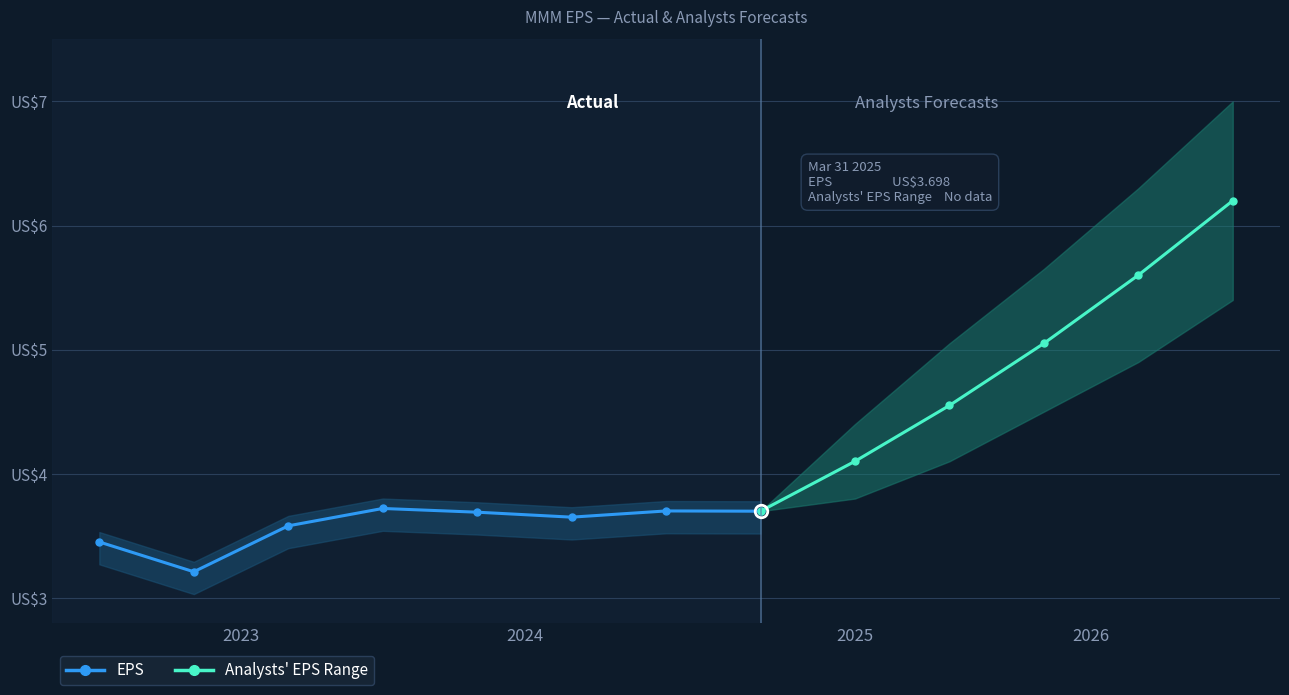

How many categories are shown in the chart?

8